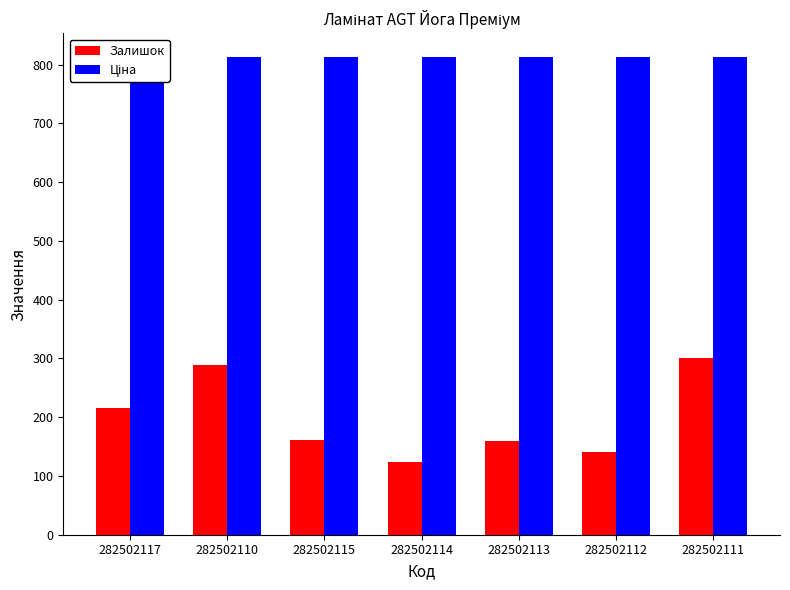

What is the value of the Залишок bar at the 3rd from the left?

162.0